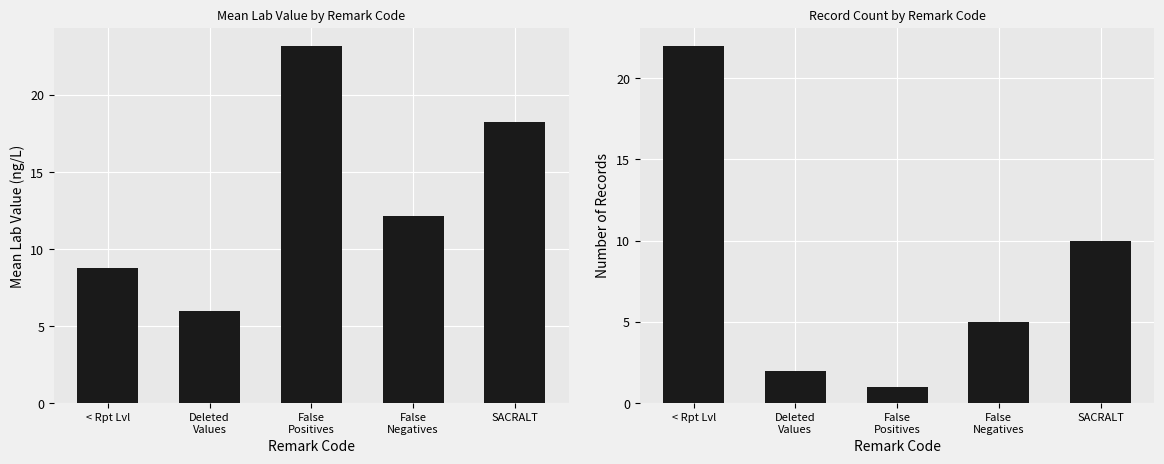

The Record Count series shows 6.6 at False
Negatives. True or false?

False